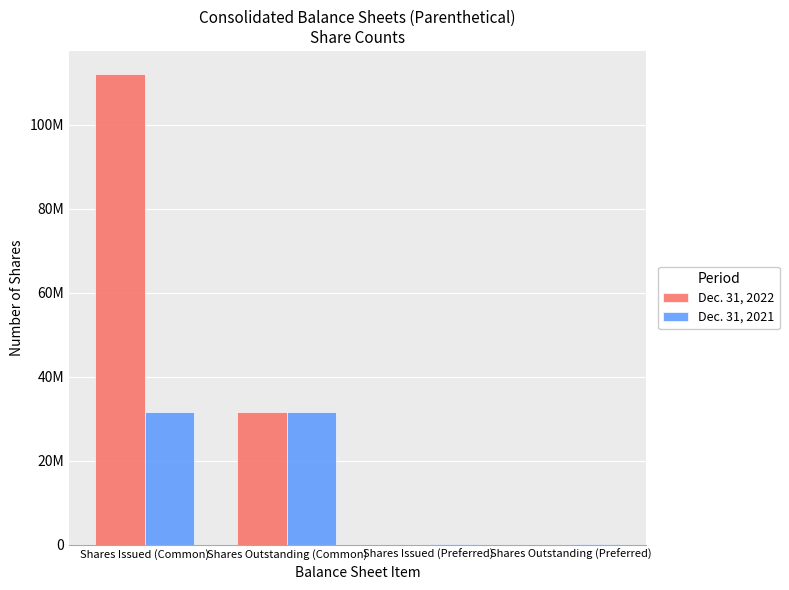

What are all the series names shown in the legend?

Dec. 31, 2022, Dec. 31, 2021